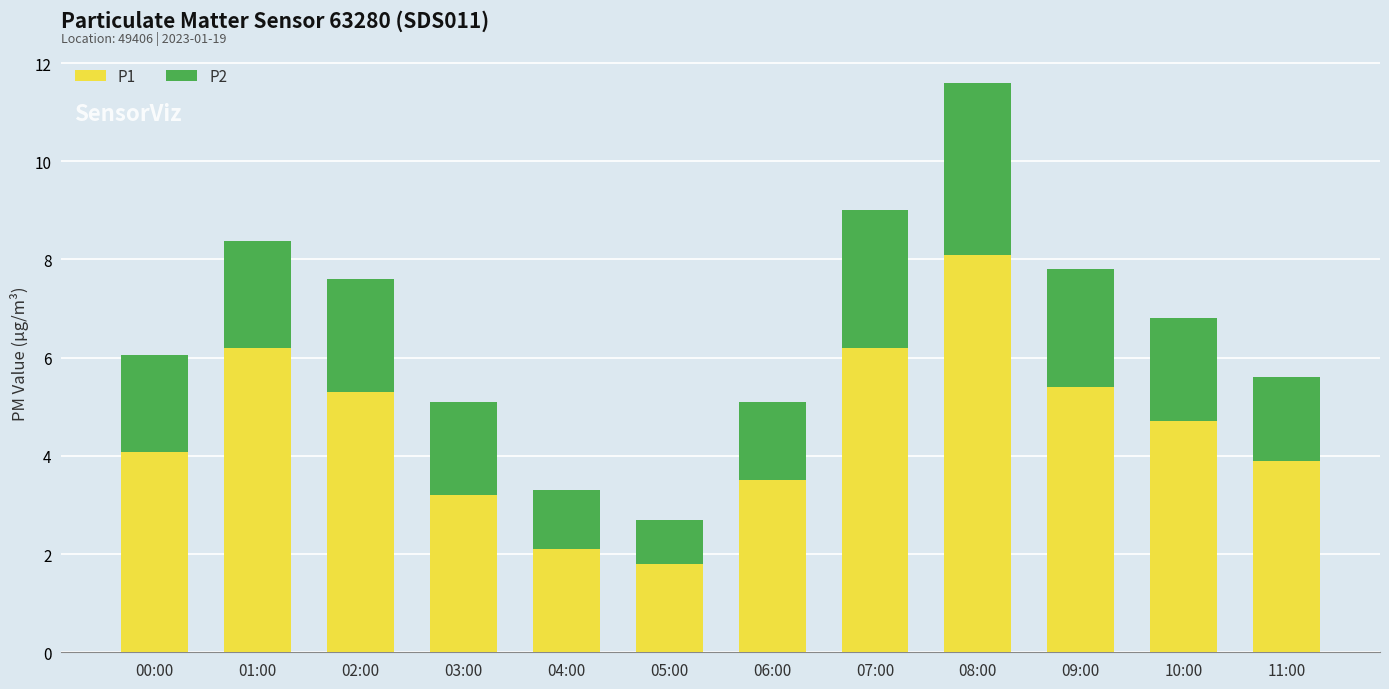

Reading left to right, list the values for the P1 series.

00:00=4.1	01:00=6.2	02:00=5.3	03:00=3.2	04:00=2.1	05:00=1.8	06:00=3.5	07:00=6.2	08:00=8.1	09:00=5.4	10:00=4.7	11:00=3.9